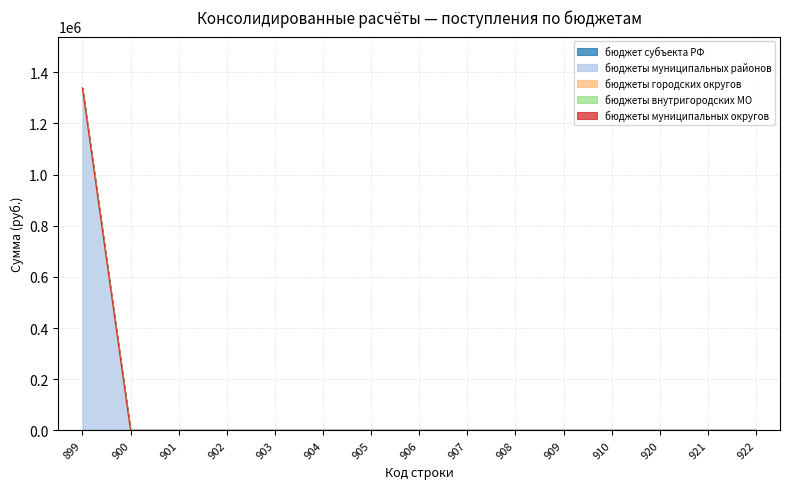

Reading left to right, transcribe all the data shown in this chart.

бюджет субъекта РФ: 0	0	0	0	0	0	0	0	0	0	0	0	0	0	0
бюджеты муниципальных районов: 1338900	0	0	0	0	0	0	0	0	0	0	0	0	0	0
бюджеты городских округов: 0	0	0	0	0	0	0	0	0	0	0	0	0	0	0
бюджеты внутригородских МО: 0	0	0	0	0	0	0	0	0	0	0	0	0	0	0
бюджеты муниципальных округов: 0	0	0	0	0	0	0	0	0	0	0	0	0	0	0